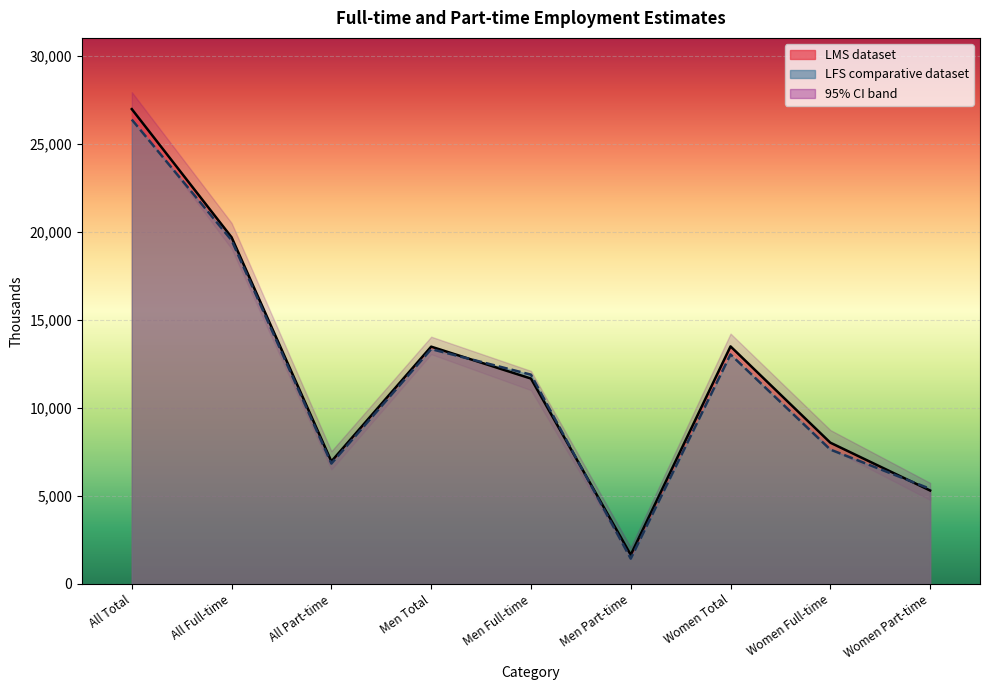

What is the difference between the maximum and minimum values in the LMS dataset series?

25327